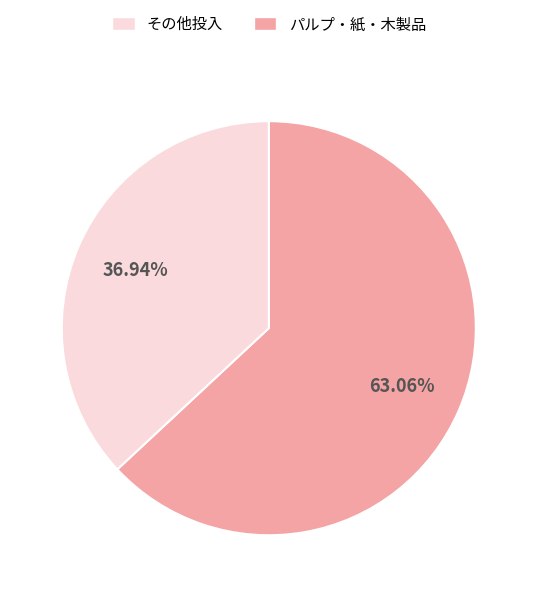

Which slice is the smallest?

パルプ・紙・木製品